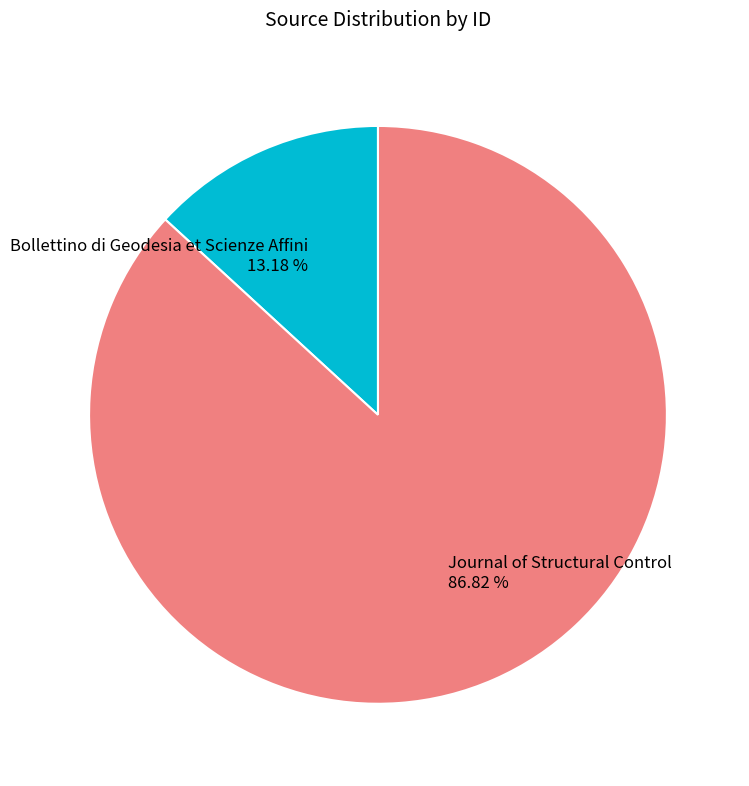

What is the smallest slice in the pie chart?

Bollettino di Geodesia et Scienze Affini